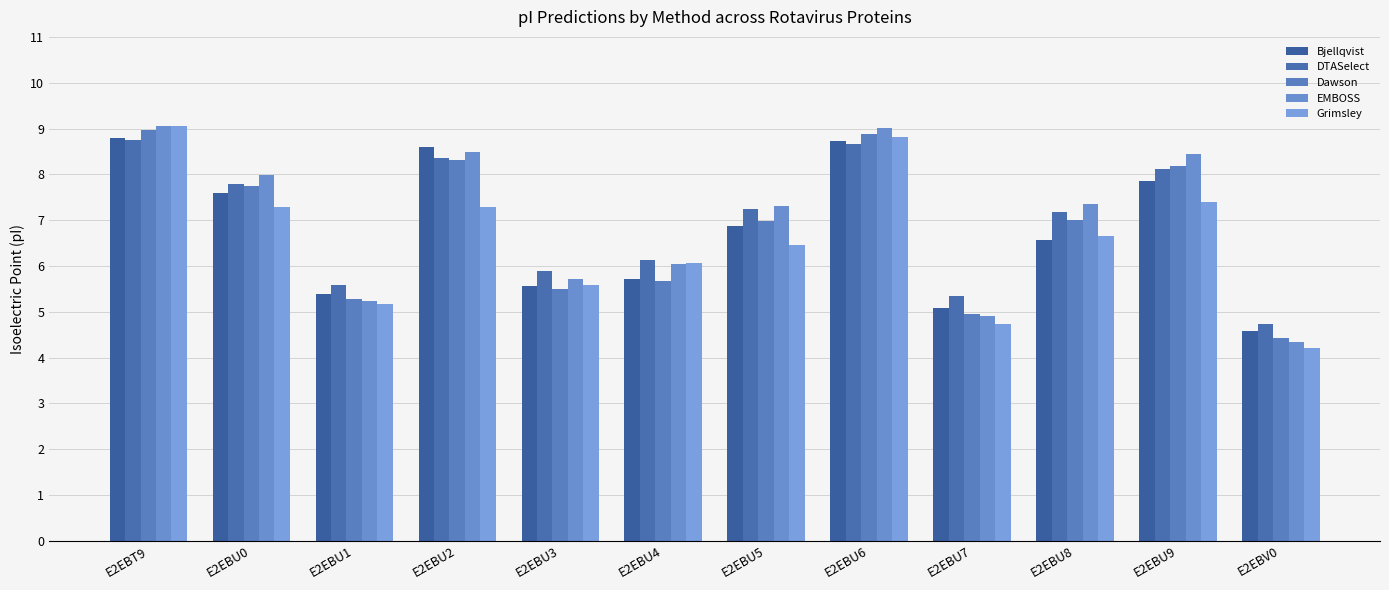

What is the spread (max minus min) of values at E2EBU3?

0.4